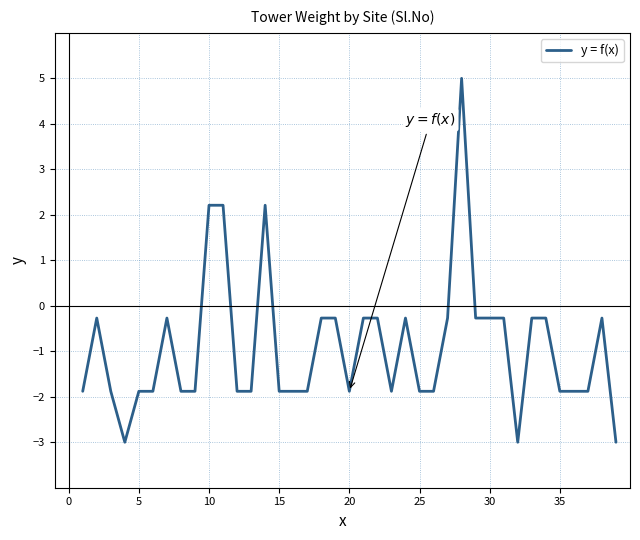

What is the maximum value shown in the chart?

5.0